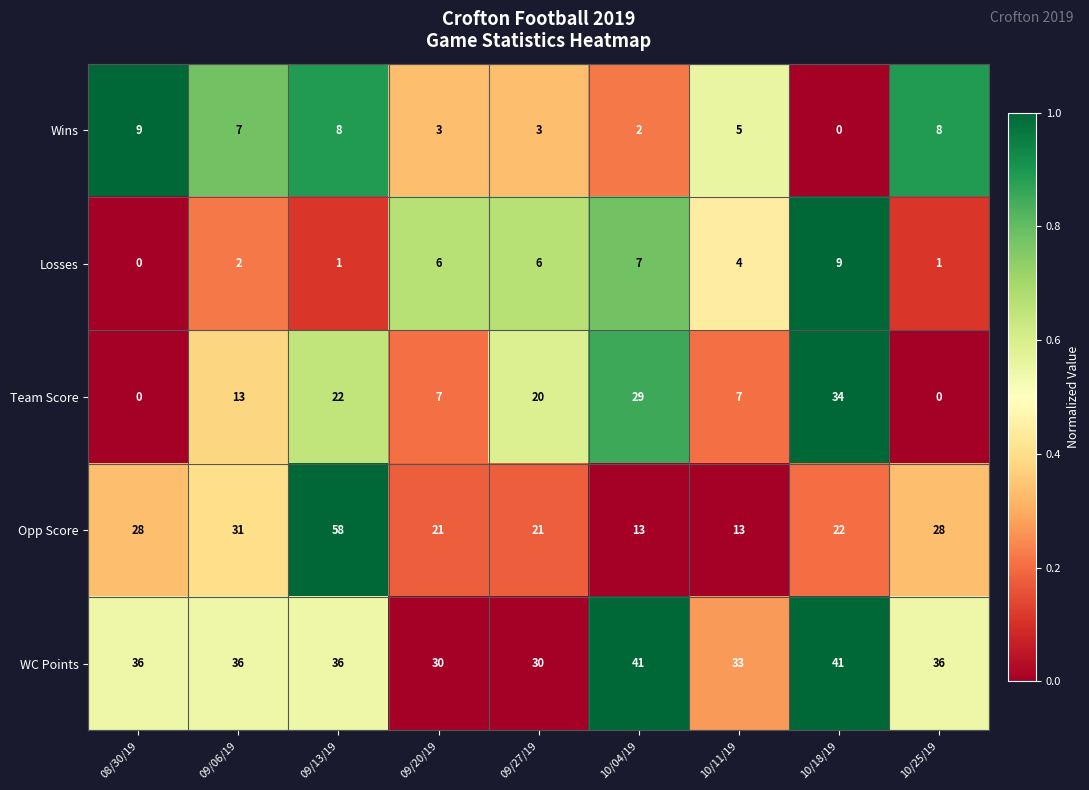

What is the maximum value shown in the chart?

58